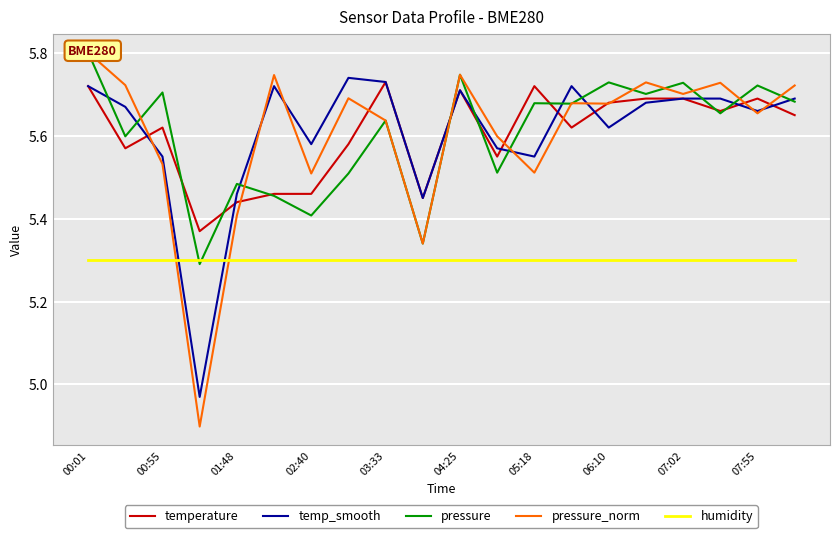

What is the average value of the humidity series?

5.3